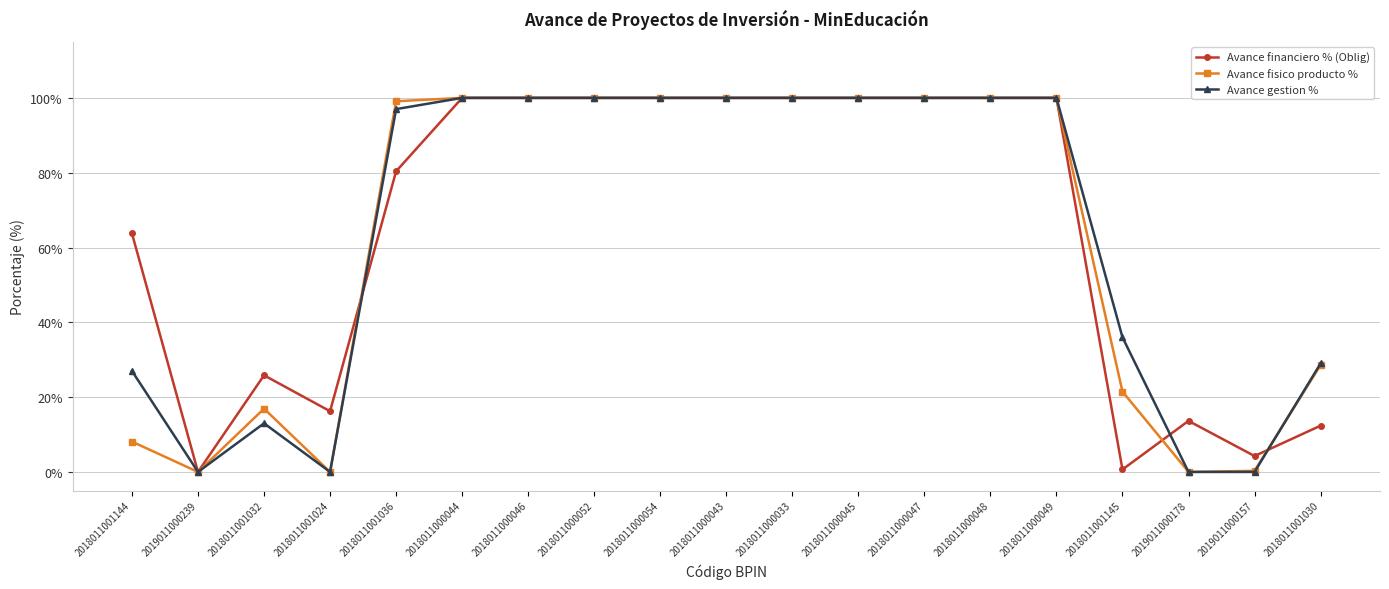

Does the chart have visible grid lines?

Yes